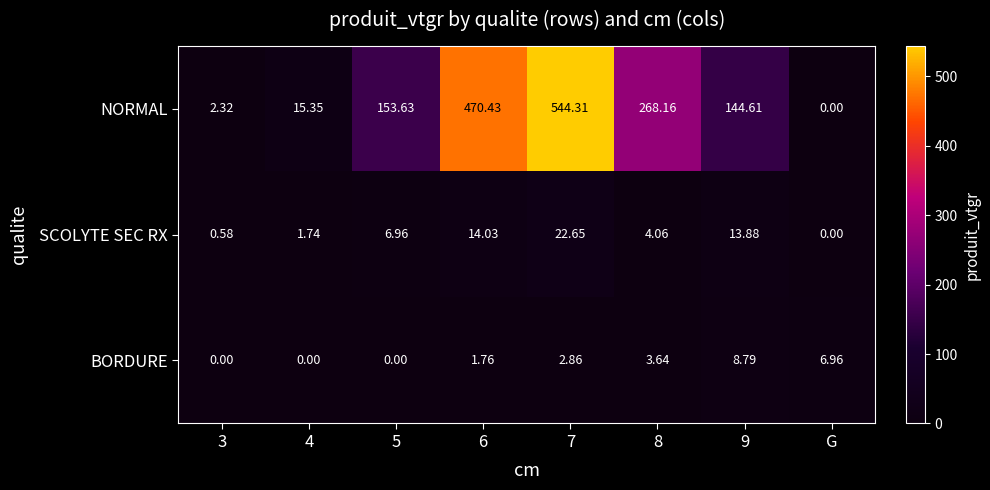

Which series has the widest spread of values?

NORMAL